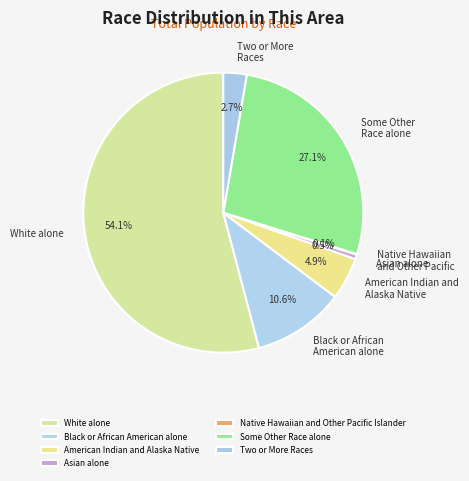

Count the number of slices in the pie.

7